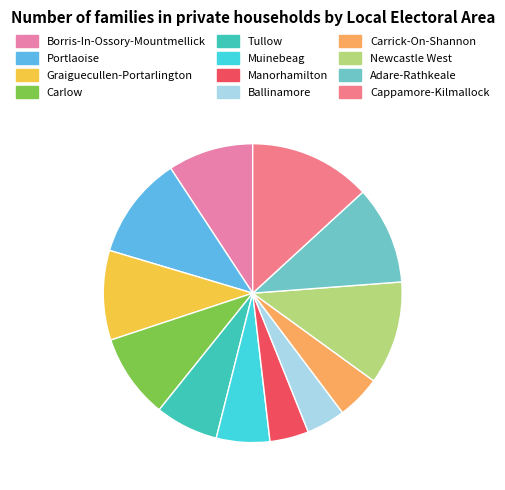

What is the largest slice in the pie chart?

Cappamore-Kilmallock